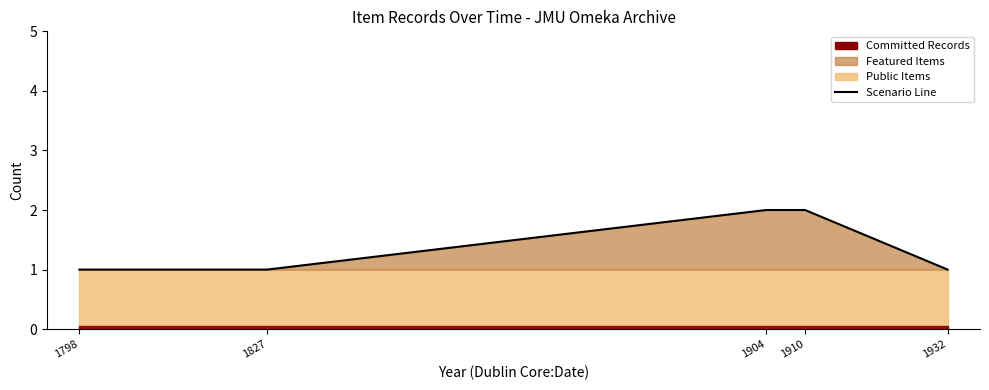

What is the approximate value at 1798?

1